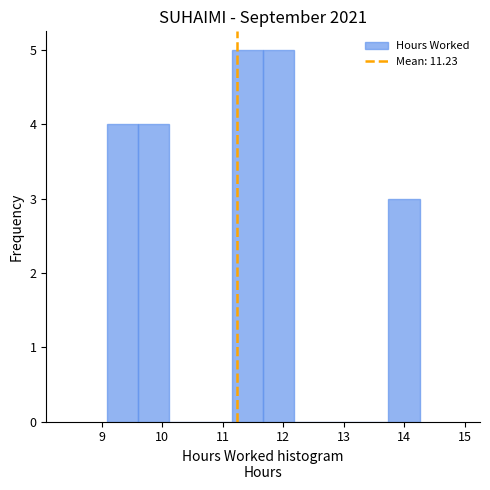

How tall is the bar that spans 9.6 to 10.1 on the x-axis? Neither the bar edges nor the heights are printed on the chart, so give them approximately, as read against the axes.

4